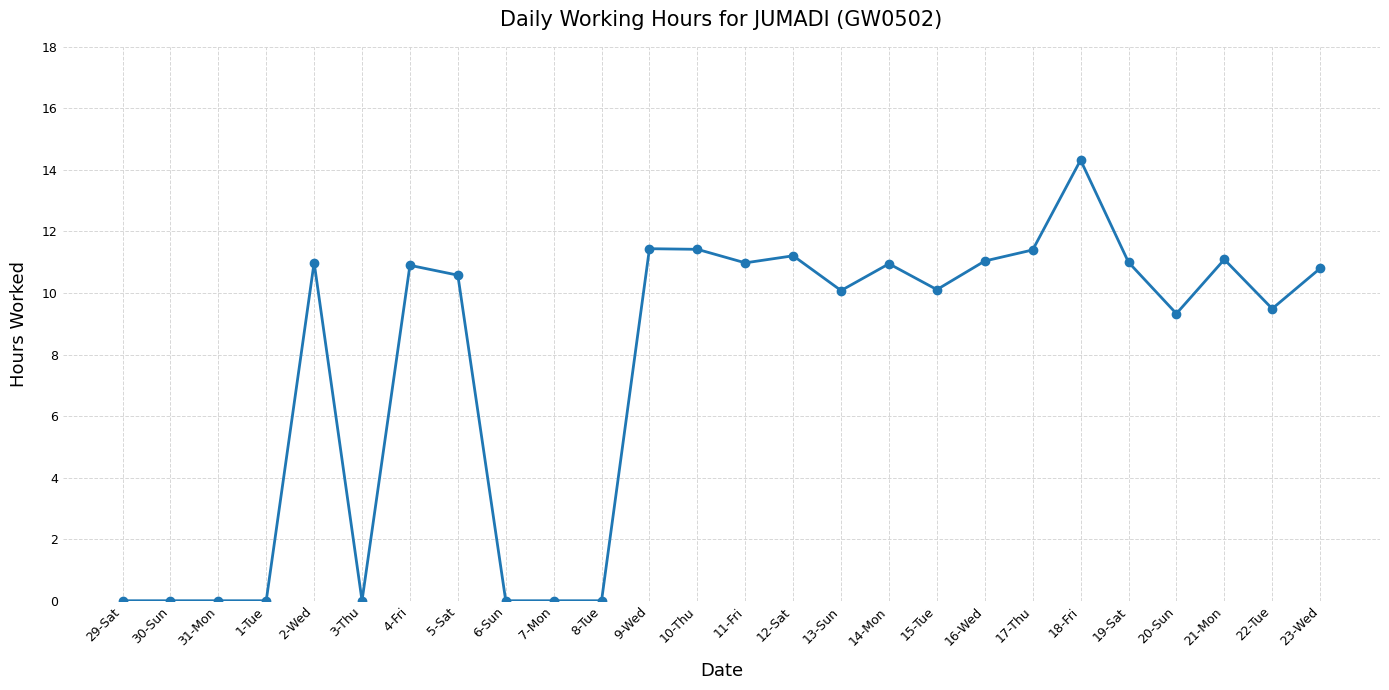

What is the sum of the values at 1-Tue and 19-Sat?

11.0